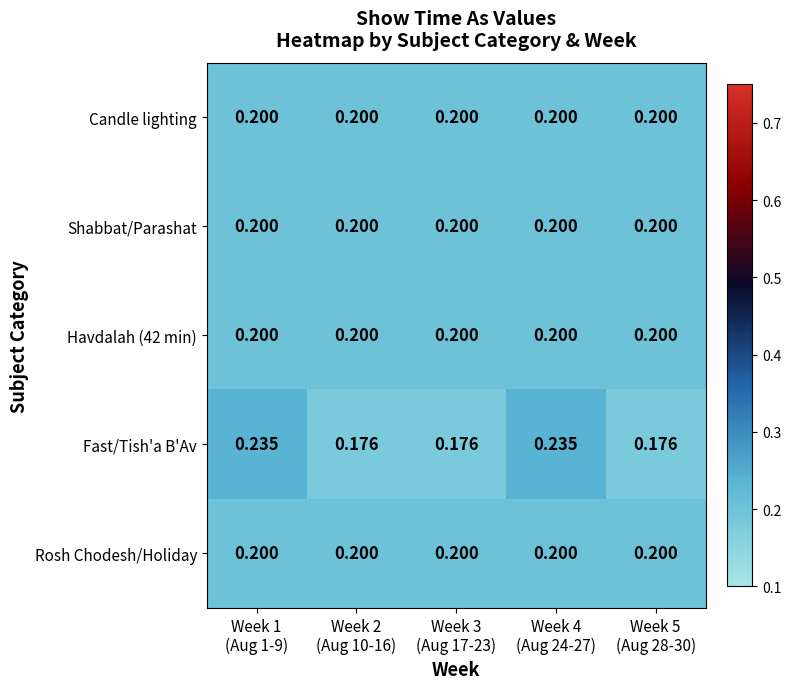

Which series has the widest spread of values?

Fast/Tish'a B'Av